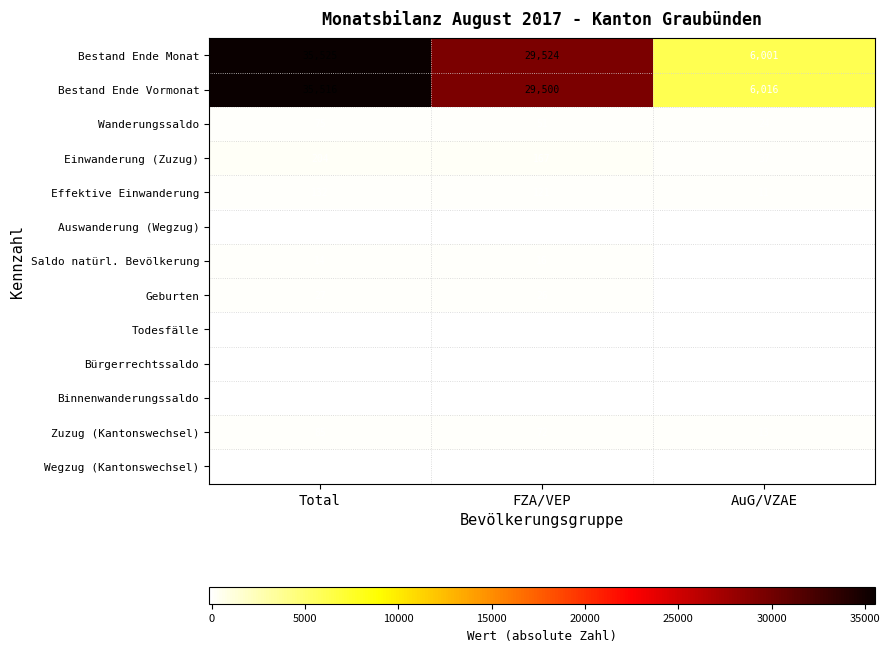

What is the sum of the Auswanderung (Wegzug) values at Total and FZA/VEP?

-258